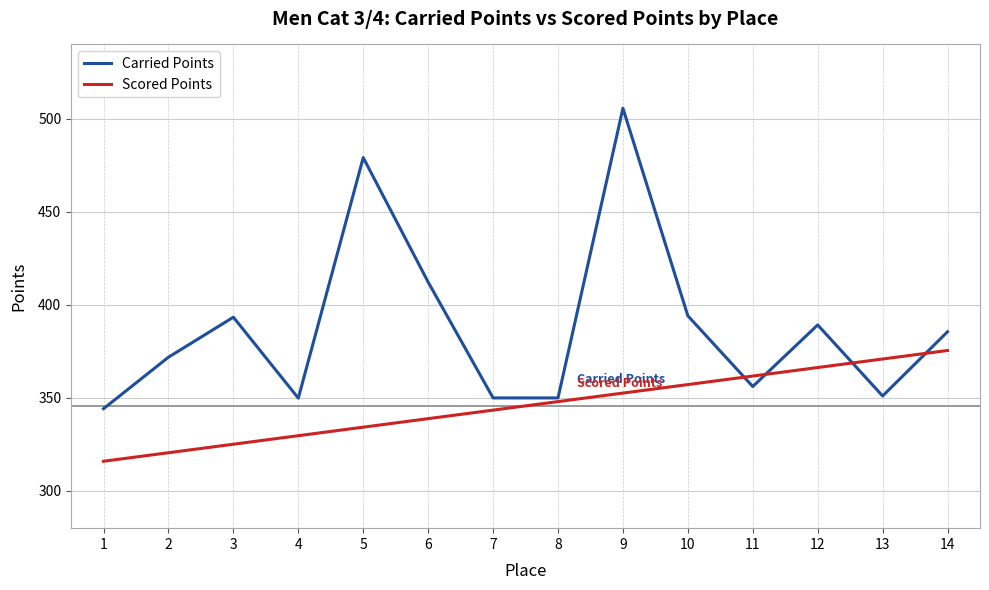

Is this an area chart (filled region under the line)?

No